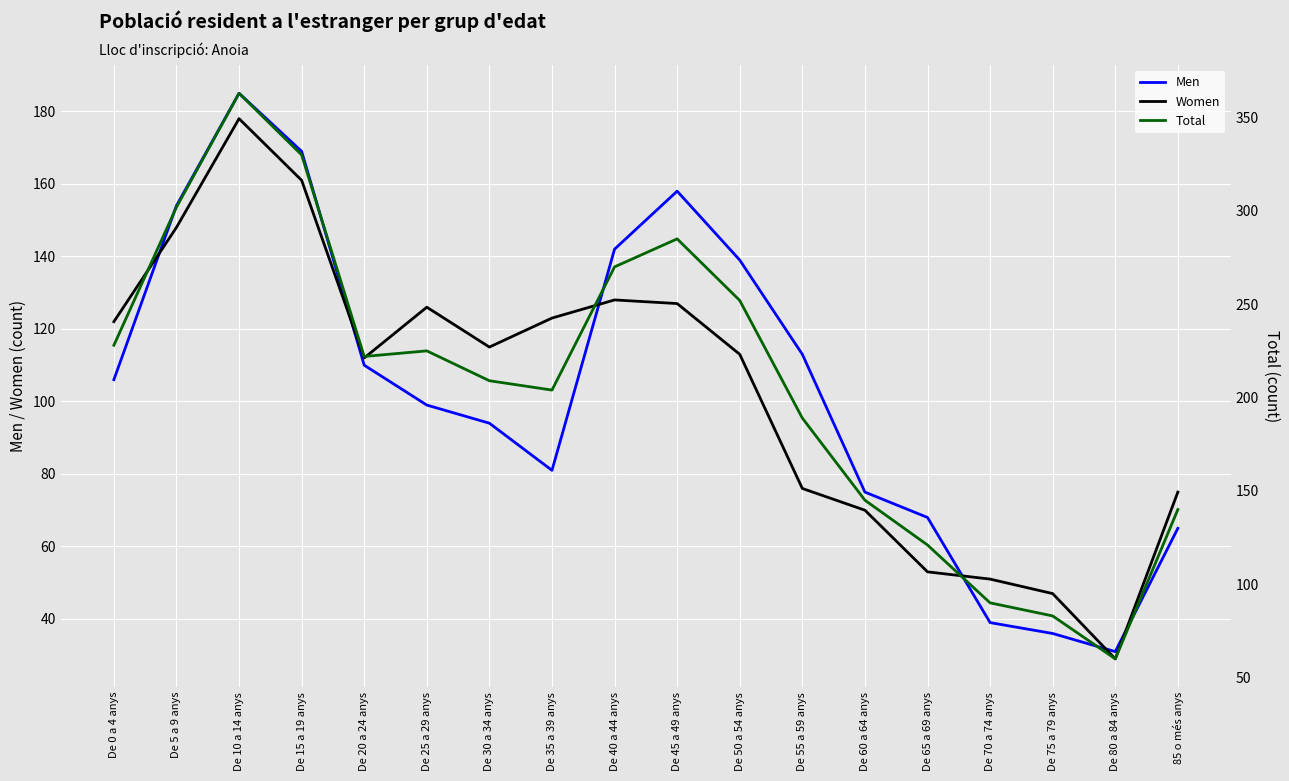

Reading left to right, list all the values displayed in this chart.

Men: De 0 a 4 anys=106	De 5 a 9 anys=154	De 10 a 14 anys=185	De 15 a 19 anys=169	De 20 a 24 anys=110	De 25 a 29 anys=99	De 30 a 34 anys=94	De 35 a 39 anys=81	De 40 a 44 anys=142	De 45 a 49 anys=158	De 50 a 54 anys=139	De 55 a 59 anys=113	De 60 a 64 anys=75	De 65 a 69 anys=68	De 70 a 74 anys=39	De 75 a 79 anys=36	De 80 a 84 anys=31	85 o més anys=65
Women: De 0 a 4 anys=122	De 5 a 9 anys=148	De 10 a 14 anys=178	De 15 a 19 anys=161	De 20 a 24 anys=112	De 25 a 29 anys=126	De 30 a 34 anys=115	De 35 a 39 anys=123	De 40 a 44 anys=128	De 45 a 49 anys=127	De 50 a 54 anys=113	De 55 a 59 anys=76	De 60 a 64 anys=70	De 65 a 69 anys=53	De 70 a 74 anys=51	De 75 a 79 anys=47	De 80 a 84 anys=29	85 o més anys=75
Total: De 0 a 4 anys=228	De 5 a 9 anys=302	De 10 a 14 anys=363	De 15 a 19 anys=330	De 20 a 24 anys=222	De 25 a 29 anys=225	De 30 a 34 anys=209	De 35 a 39 anys=204	De 40 a 44 anys=270	De 45 a 49 anys=285	De 50 a 54 anys=252	De 55 a 59 anys=189	De 60 a 64 anys=145	De 65 a 69 anys=121	De 70 a 74 anys=90	De 75 a 79 anys=83	De 80 a 84 anys=60	85 o més anys=140